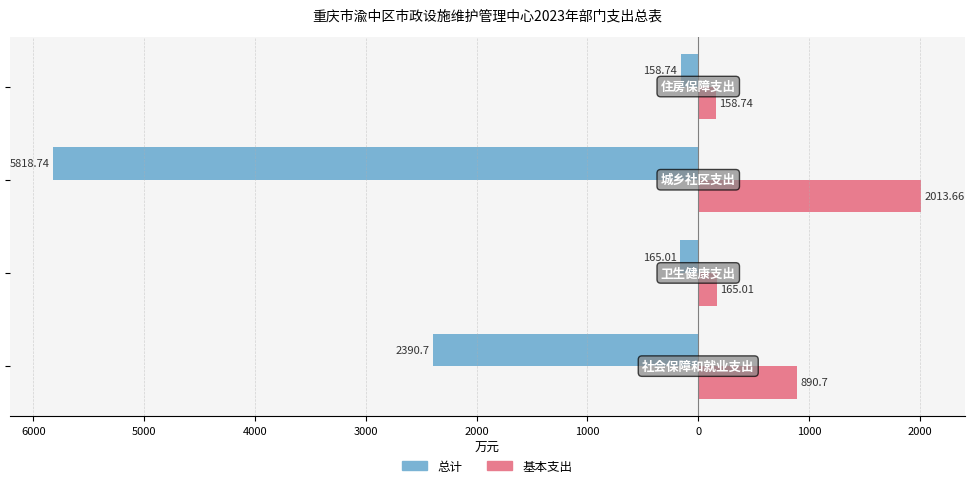

What are all the series names shown in the legend?

总计, 基本支出